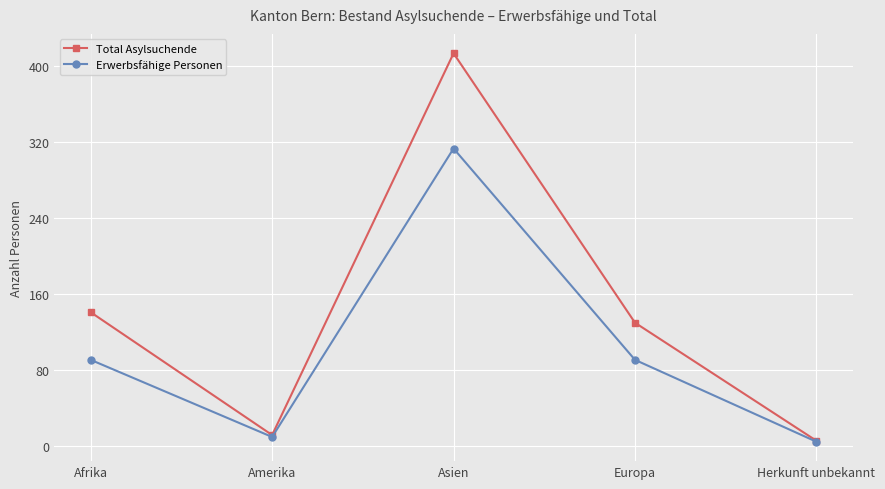

Which series has the largest range (max minus min)?

Total Asylsuchende